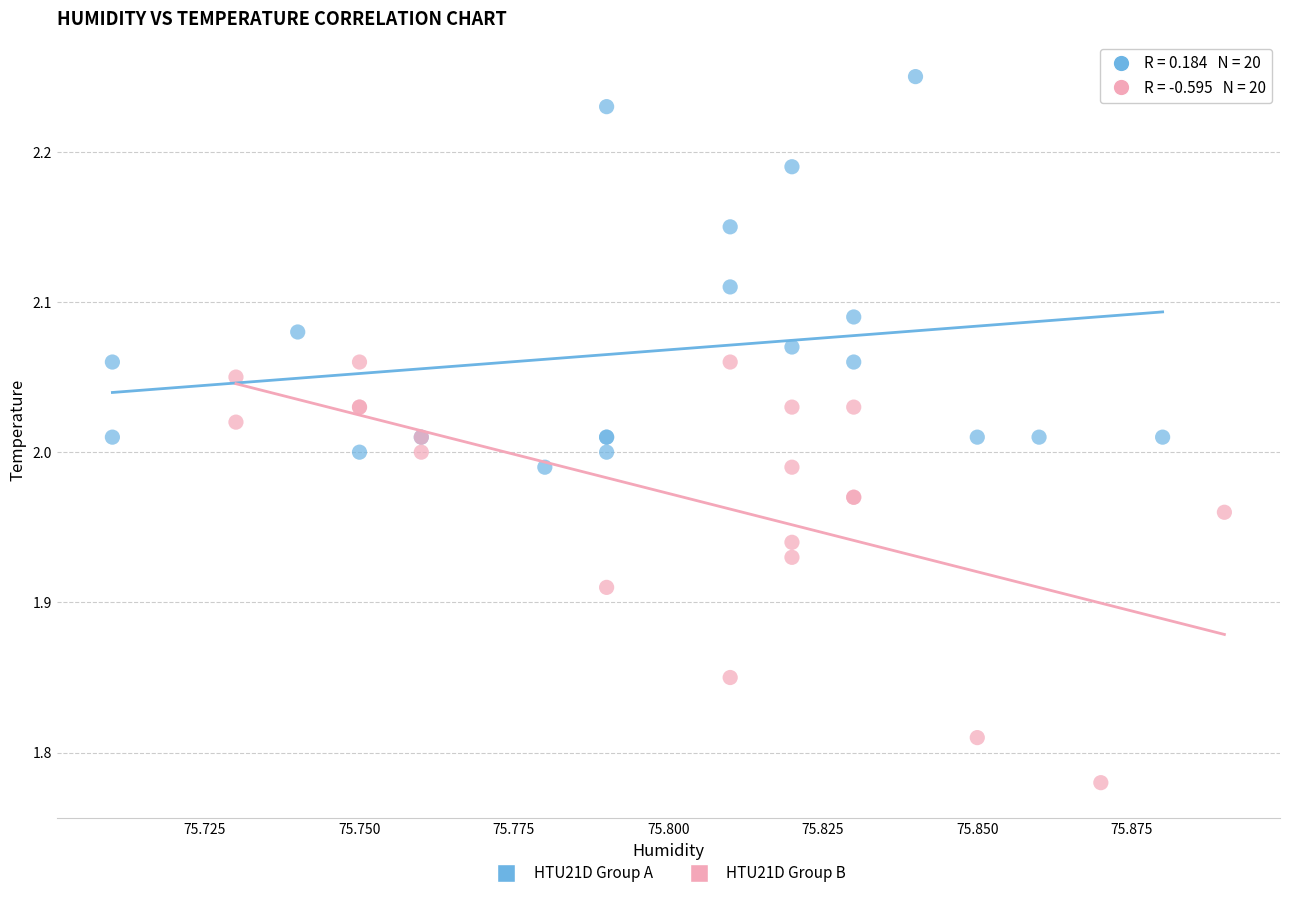

Which series contains the lowest Y value?

HTU21D Group B